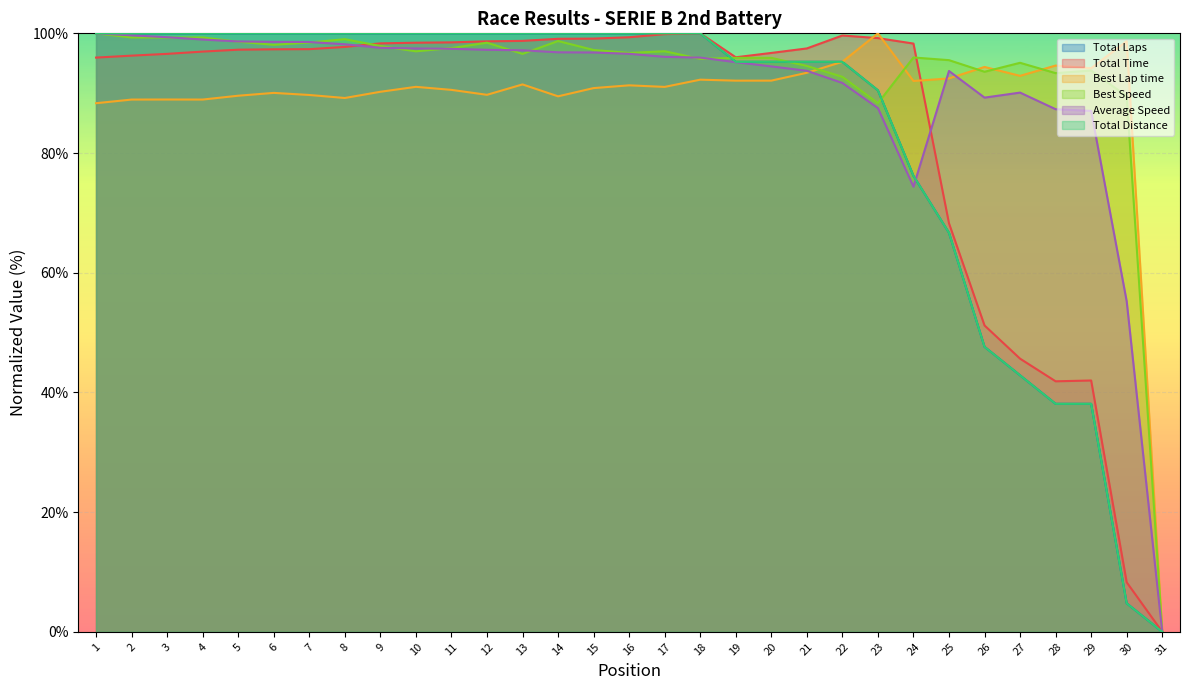

What is the difference between the maximum and minimum values in the Total Time series?

100.0